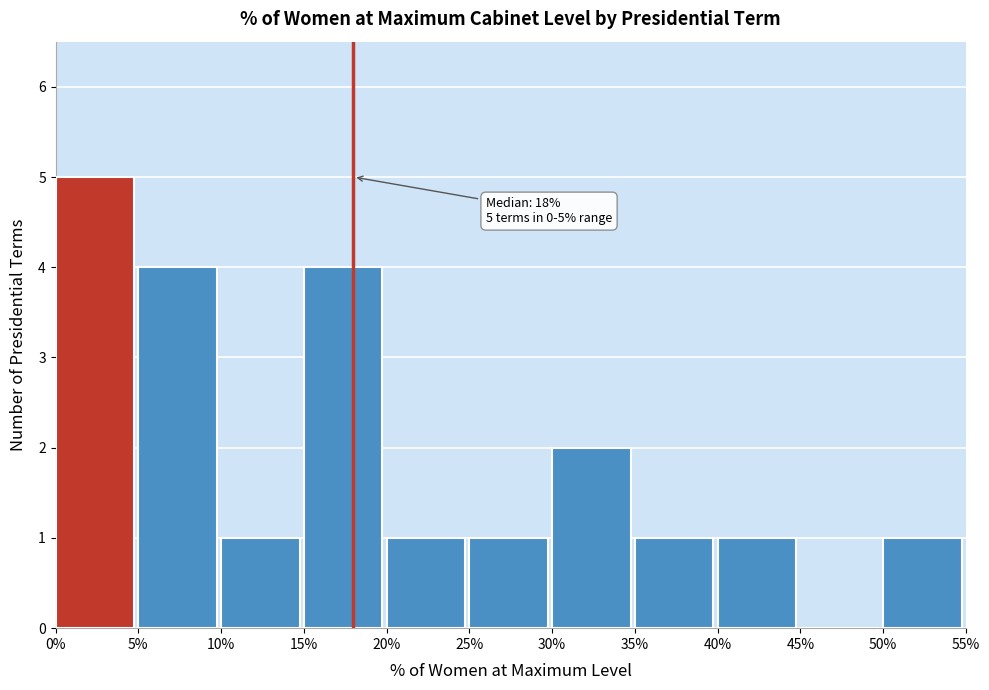

Which range on the x-axis has the tallest bar?

0% to 5%